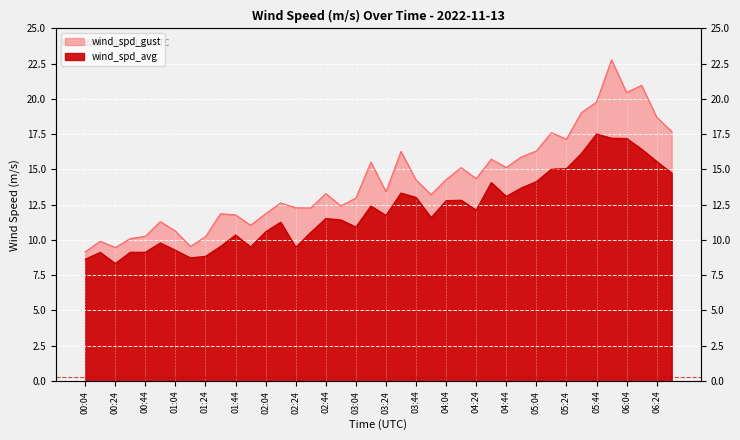

The wind_spd_gust series shows 27.0 at 05:04. True or false?

False